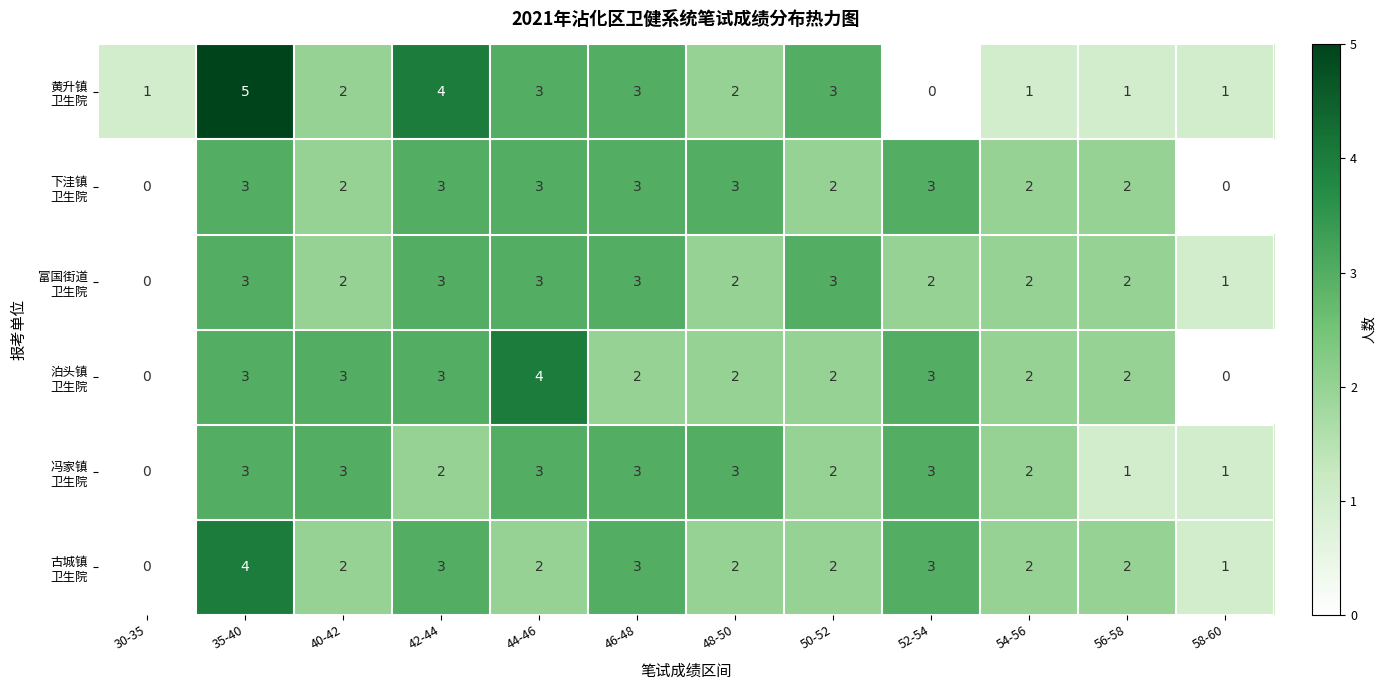

At which category is the sum across all series the highest?

35-40